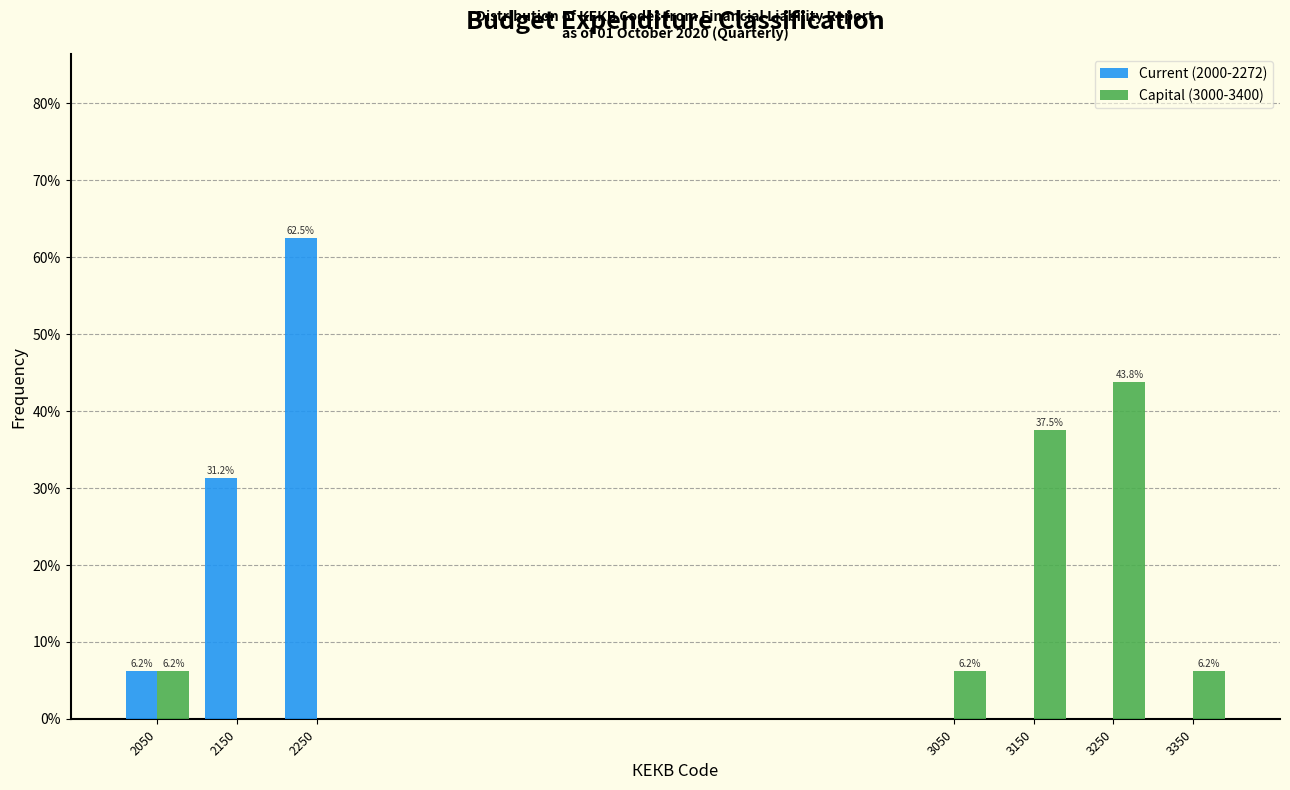

In the Capital (3000-3400) series, which range on the x-axis has the tallest bar?

3200 to 3300